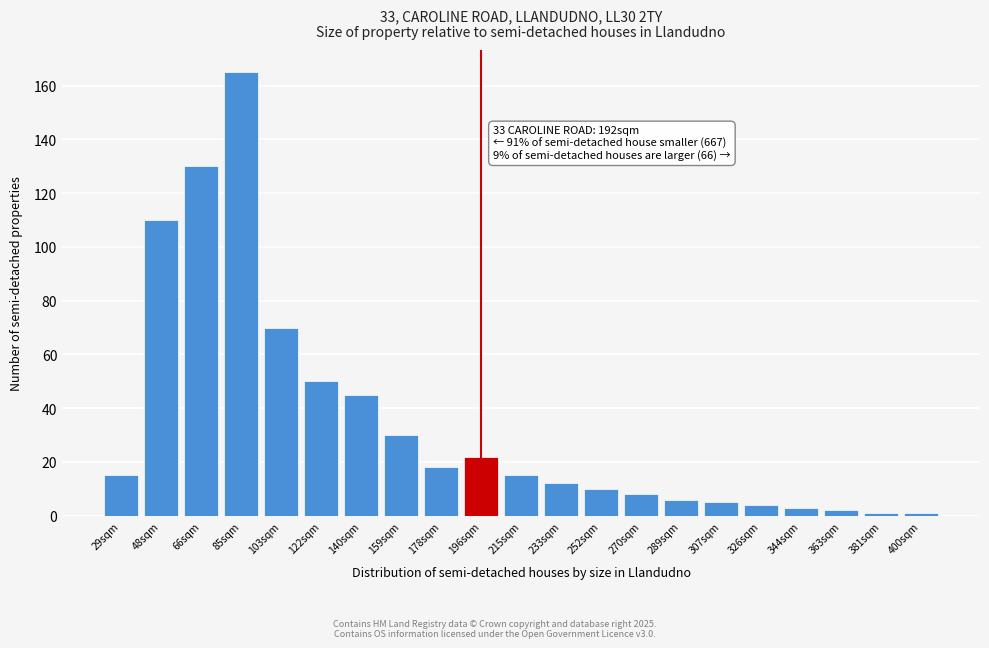

Reading left to right, extract all data points from this chart.

29sqm=15	48sqm=110	66sqm=130	85sqm=165	103sqm=70	122sqm=50	140sqm=45	159sqm=30	178sqm=18	196sqm=22	215sqm=15	233sqm=12	252sqm=10	270sqm=8	289sqm=6	307sqm=5	326sqm=4	344sqm=3	363sqm=2	381sqm=1	400sqm=1